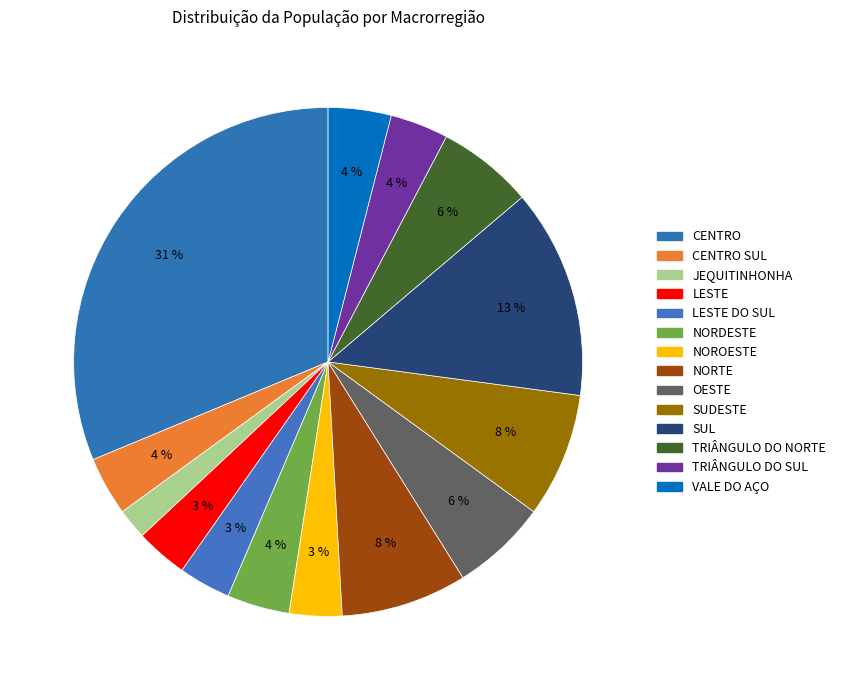

How many slices are in this pie chart?

14